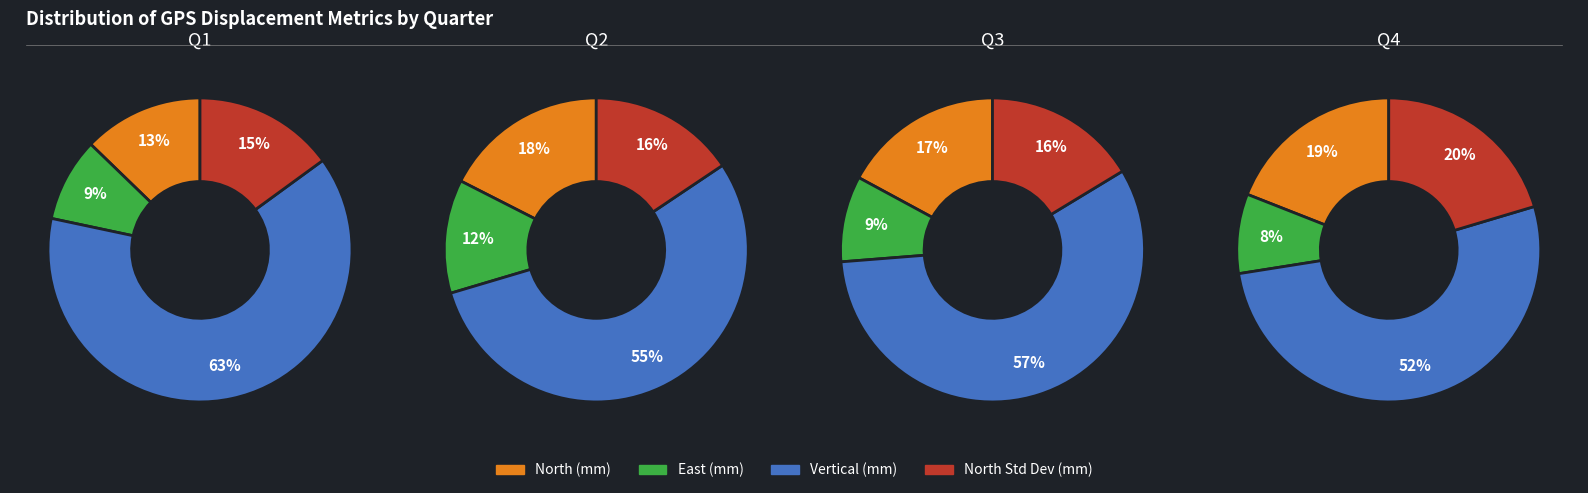

Is the sum of 0 and 3 greater than half?

No